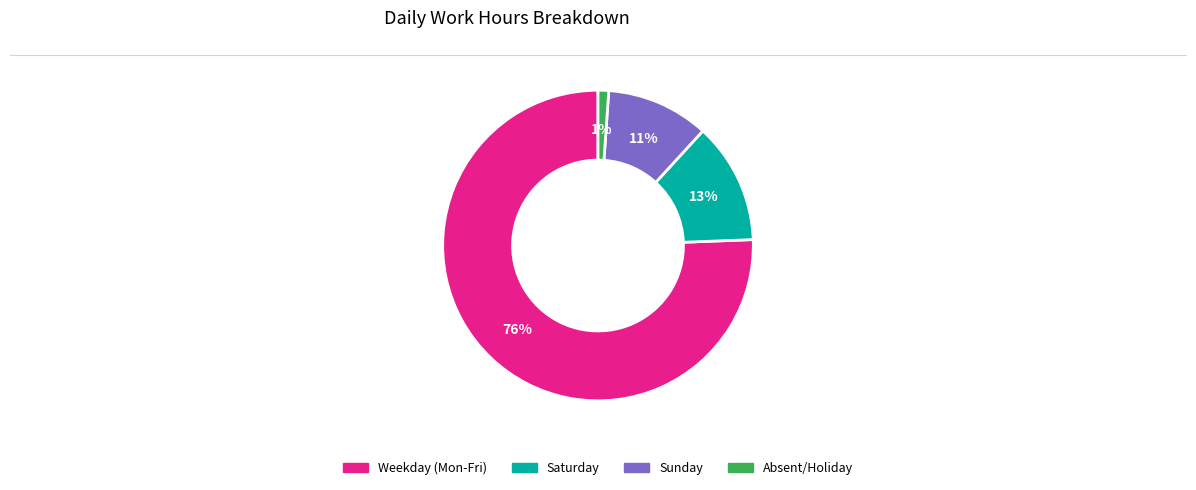

To the nearest percent, what is the average slice percentage?

25%